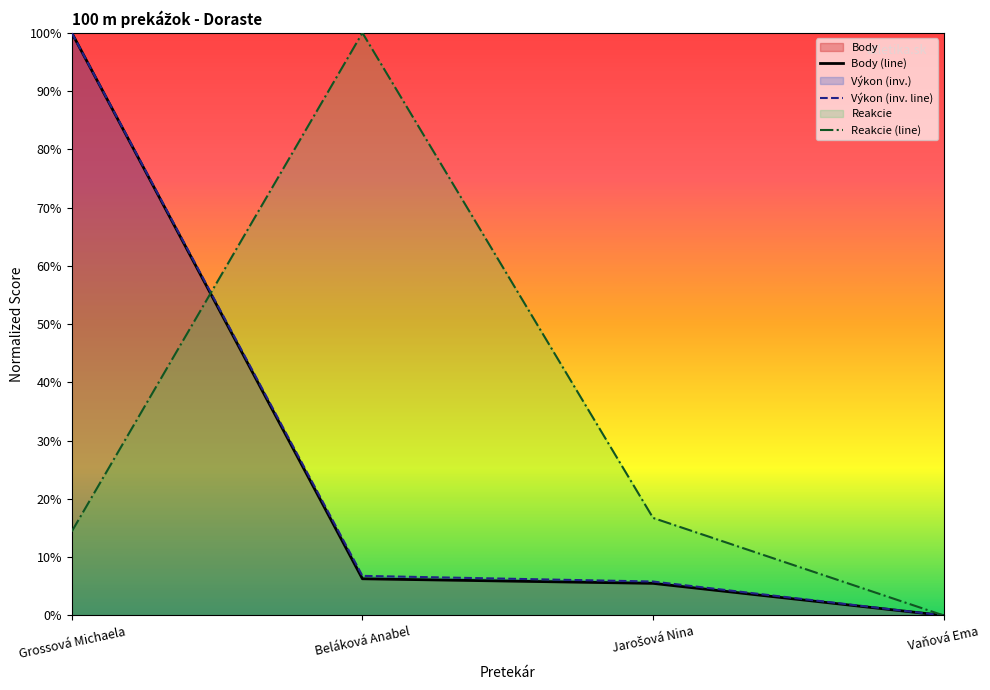

Reading left to right, what are all the values shown in this chart?

Výkon: Grossová Michaela=1.0	Beláková Anabel=0.1	Jarošová Nina=0.1	Vaňová Ema=0.0
Body: Grossová Michaela=1.0	Beláková Anabel=0.1	Jarošová Nina=0.1	Vaňová Ema=0.0
Reakcie: Grossová Michaela=0.1	Beláková Anabel=1.0	Jarošová Nina=0.2	Vaňová Ema=0.0